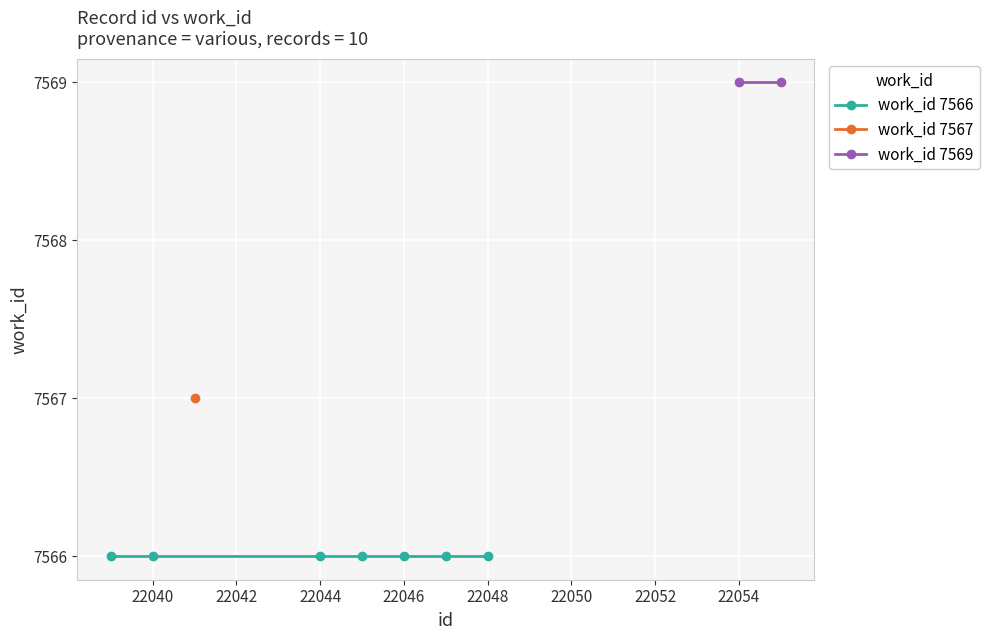

List the series in order of their peak value, lowest first.

work_id 7566, work_id 7567, work_id 7569